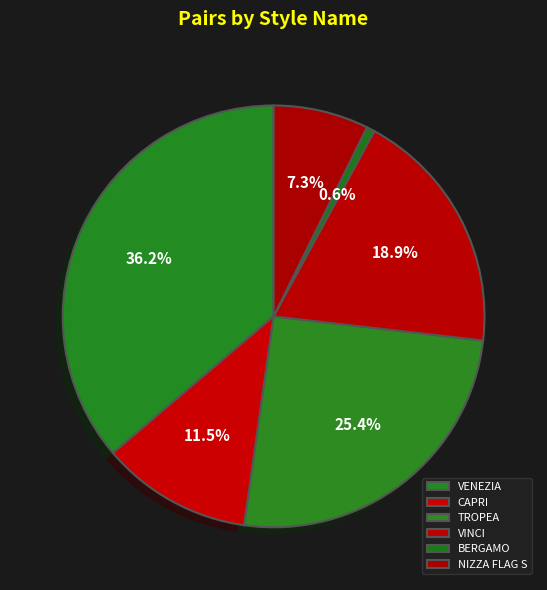

Is BERGAMO the majority of the pie?

No